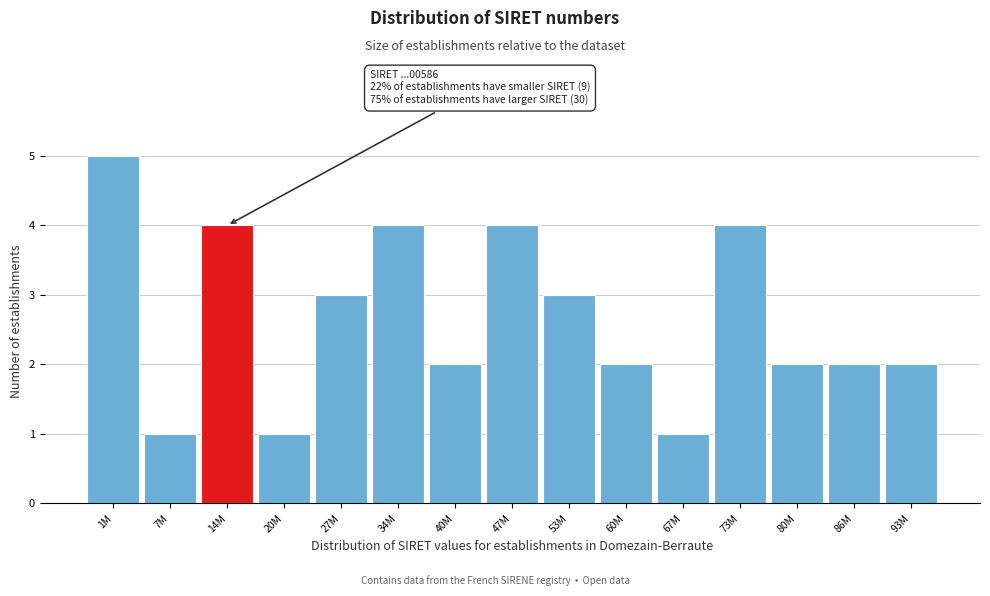

Reading left to right, extract all data points from this chart.

1M=5	7M=1	14M=4	20M=1	27M=3	34M=4	40M=2	47M=4	53M=3	60M=2	67M=1	73M=4	80M=2	86M=2	93M=2